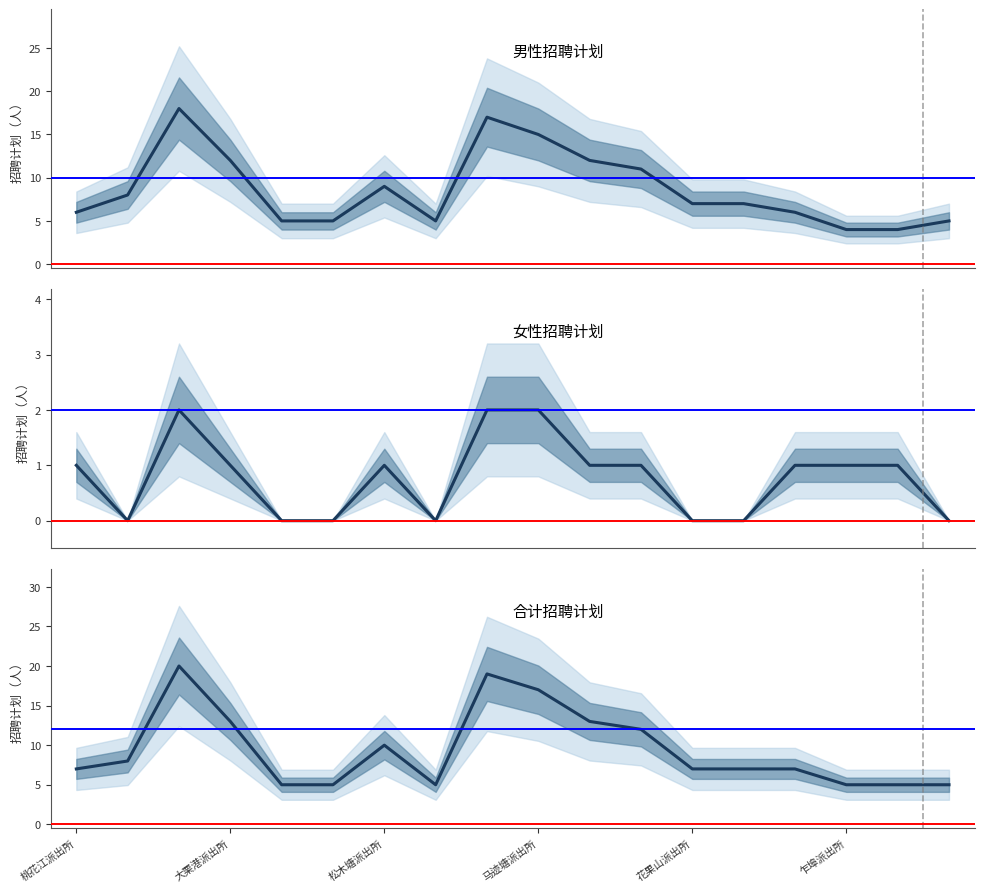

List the series in order of their peak value, lowest first.

女性招聘计划, 男性招聘计划, 合计招聘计划